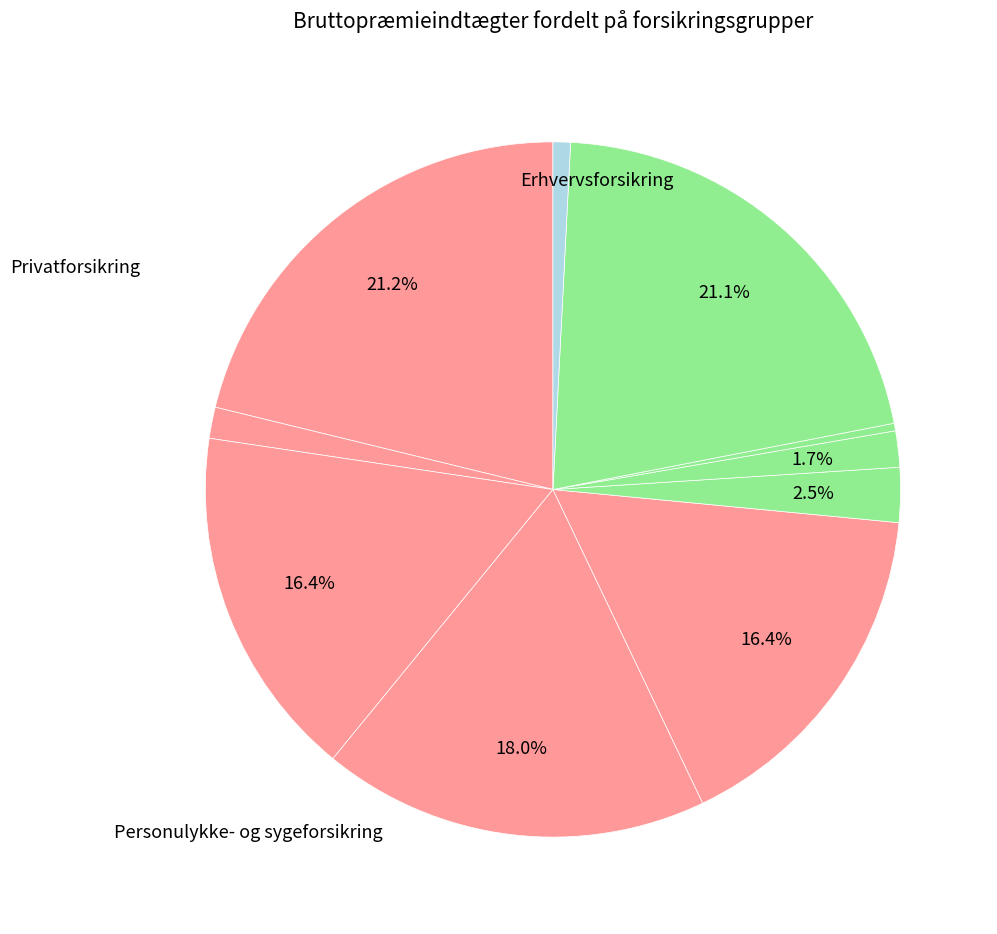

Count the number of slices in the pie.

10